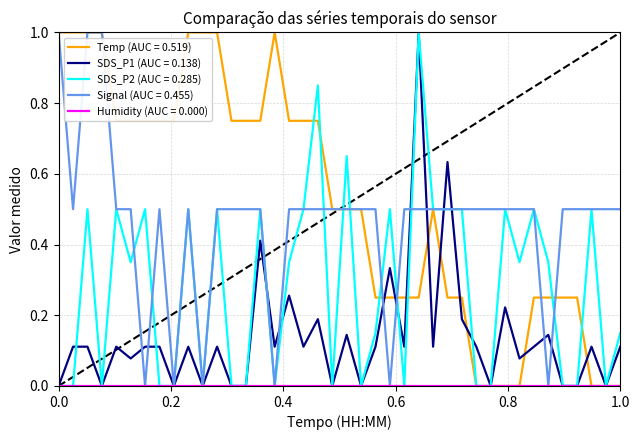

Which series has the largest total across all categories?

Temp (AUC = 0.519)